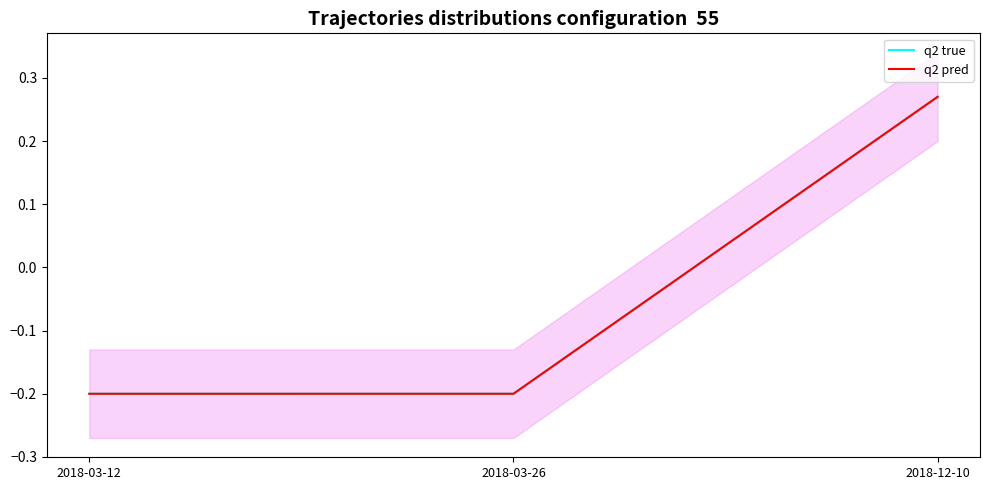

Between 2018-03-12 and 2018-03-26, which series saw the biggest shift?

q2 true